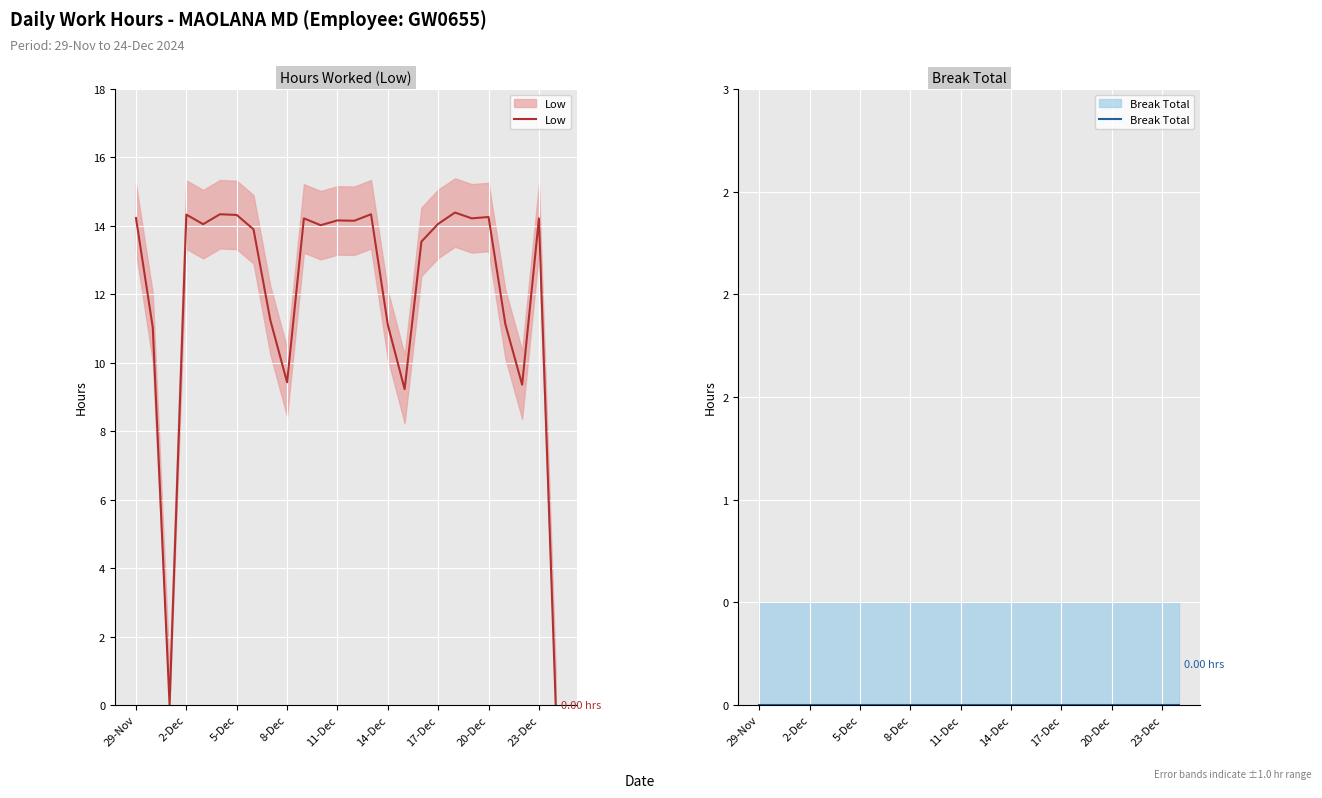

Which series has the largest total across all categories?

Low